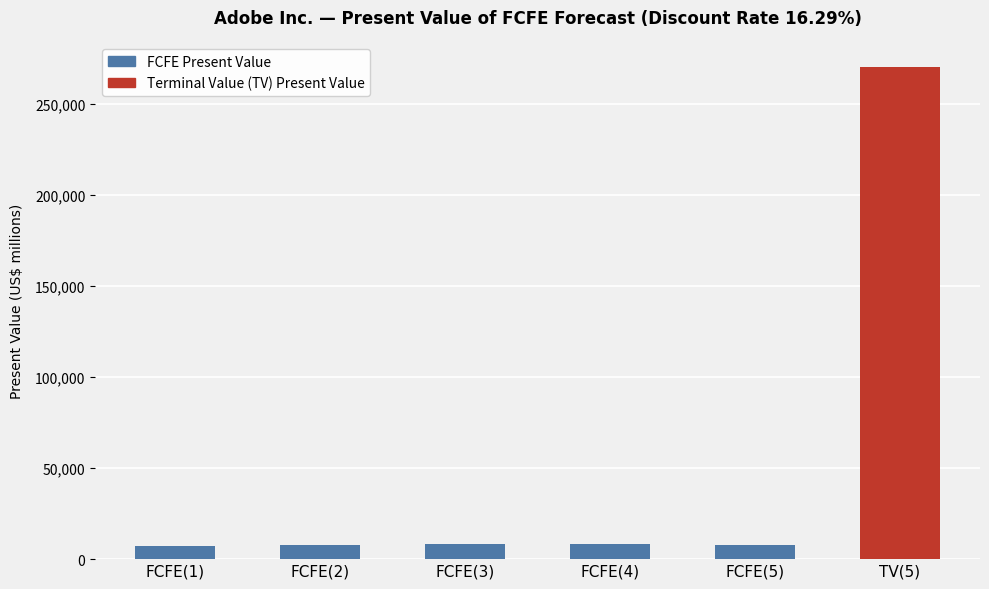

What is the label of the 6th bar from the left?

TV(5)